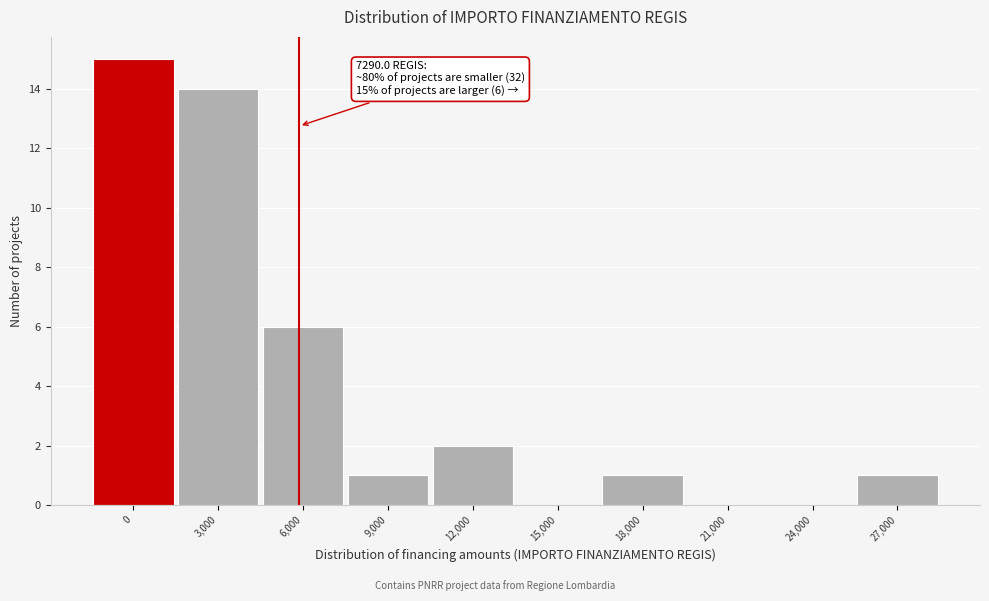

Reading left to right, list all the values displayed in this chart.

0=15	3,000=14	6,000=6	9,000=1	12,000=2	15,000=0	18,000=1	21,000=0	24,000=0	27,000=1